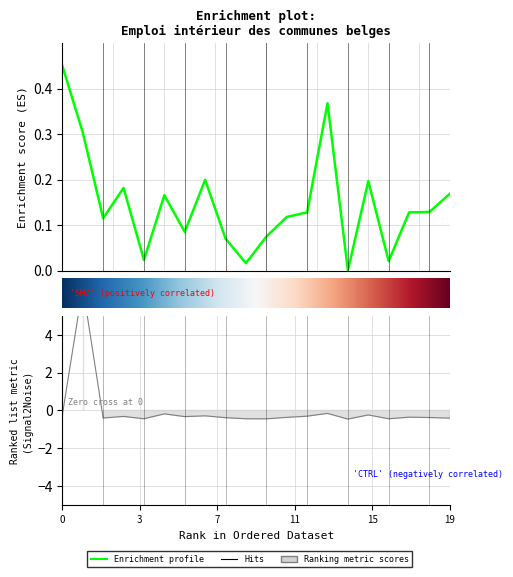

Count the number of categories in the chart.

20